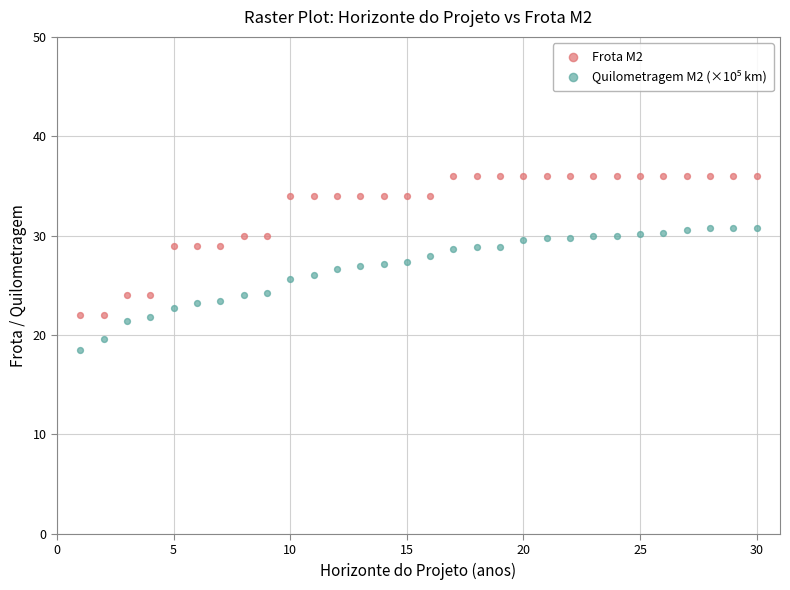

Which series contains the highest Y value?

Frota M2